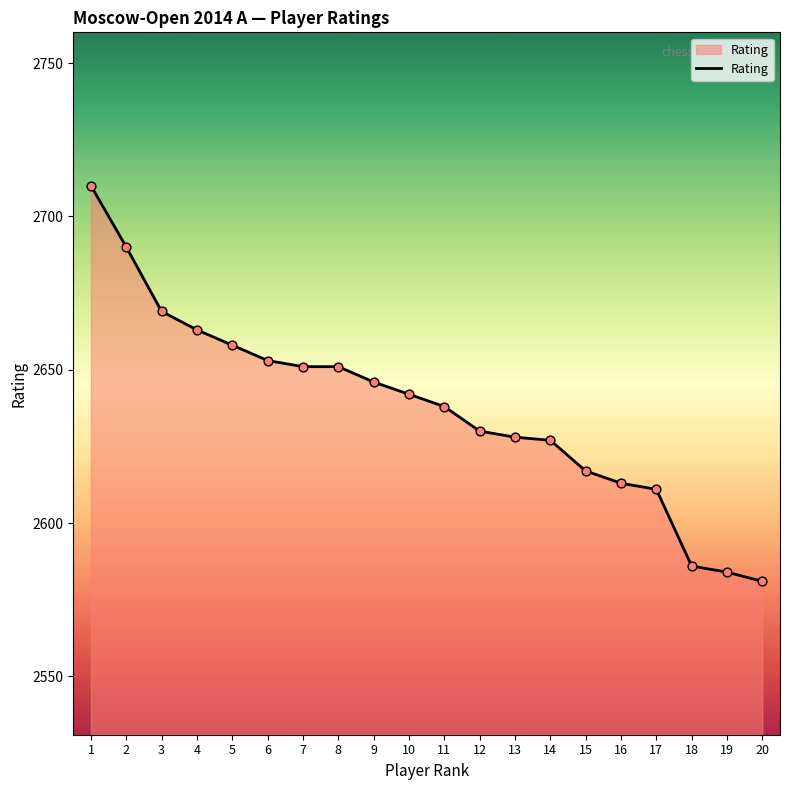

Which has a higher value, 13 or 9?

9